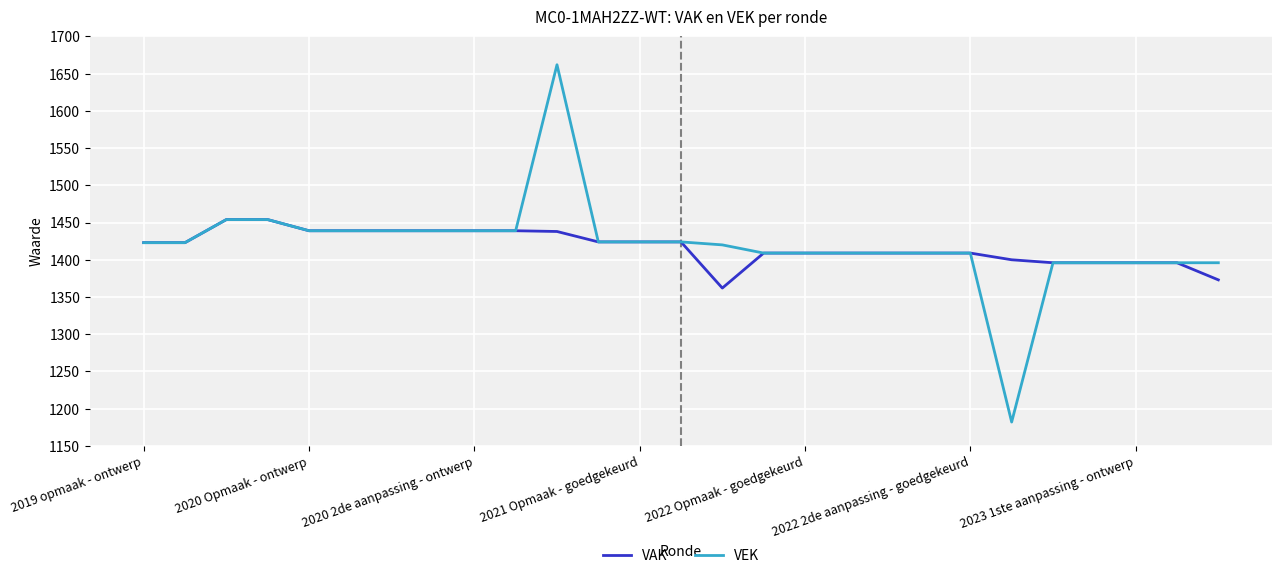

Which series has the widest spread of values?

VEK